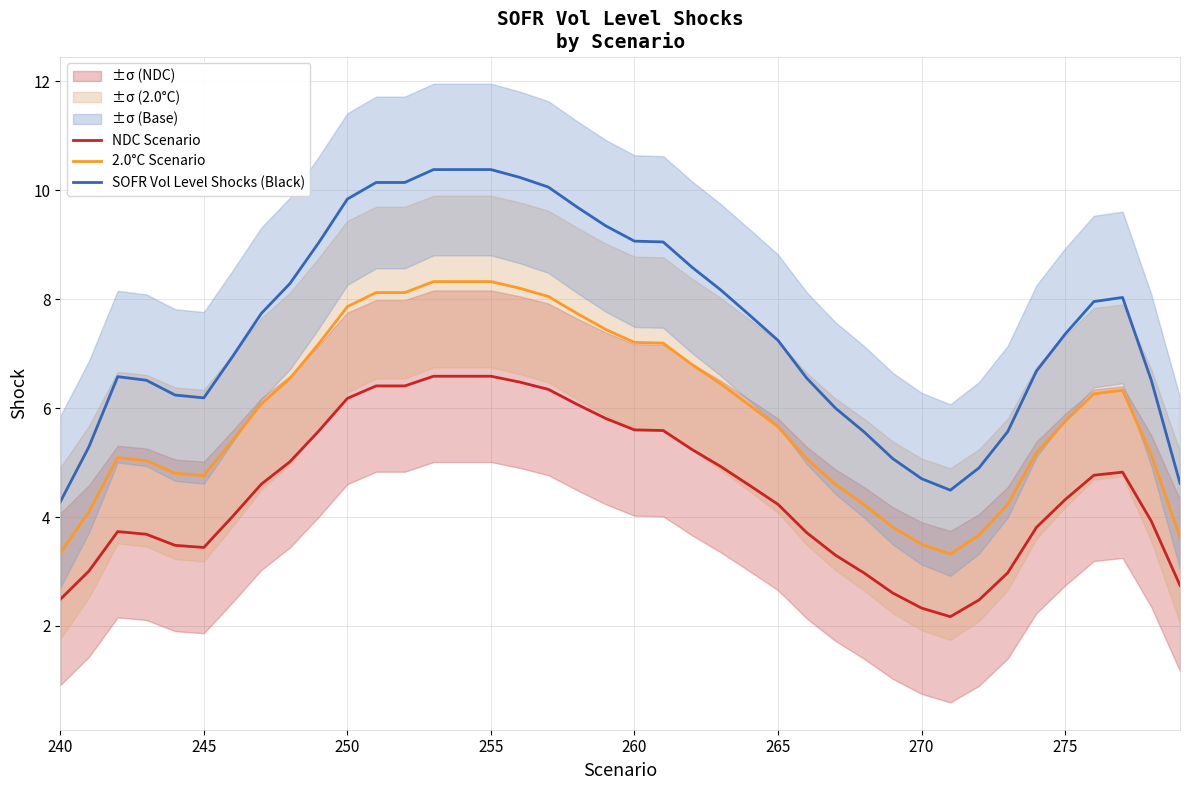

True or false: NDC Scenario and 2.0°C Scenario intersect in this chart.

False